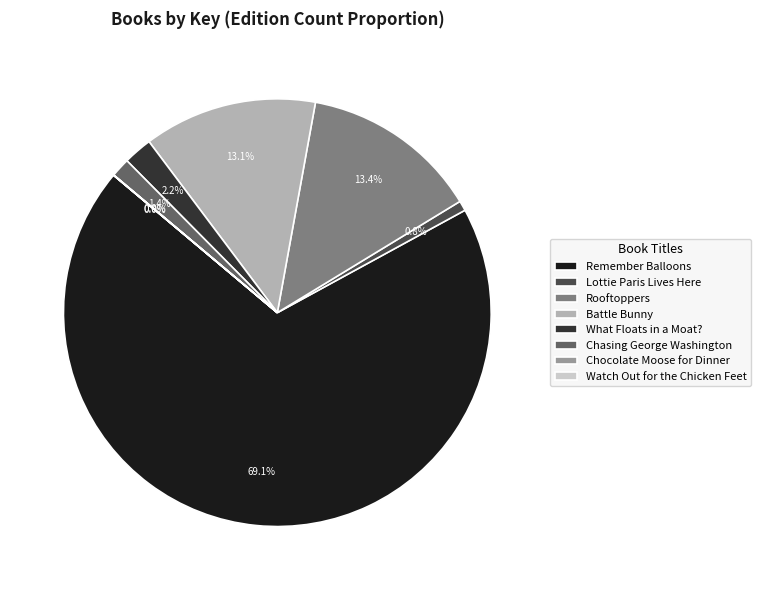

Is there a majority slice in this chart?

Yes